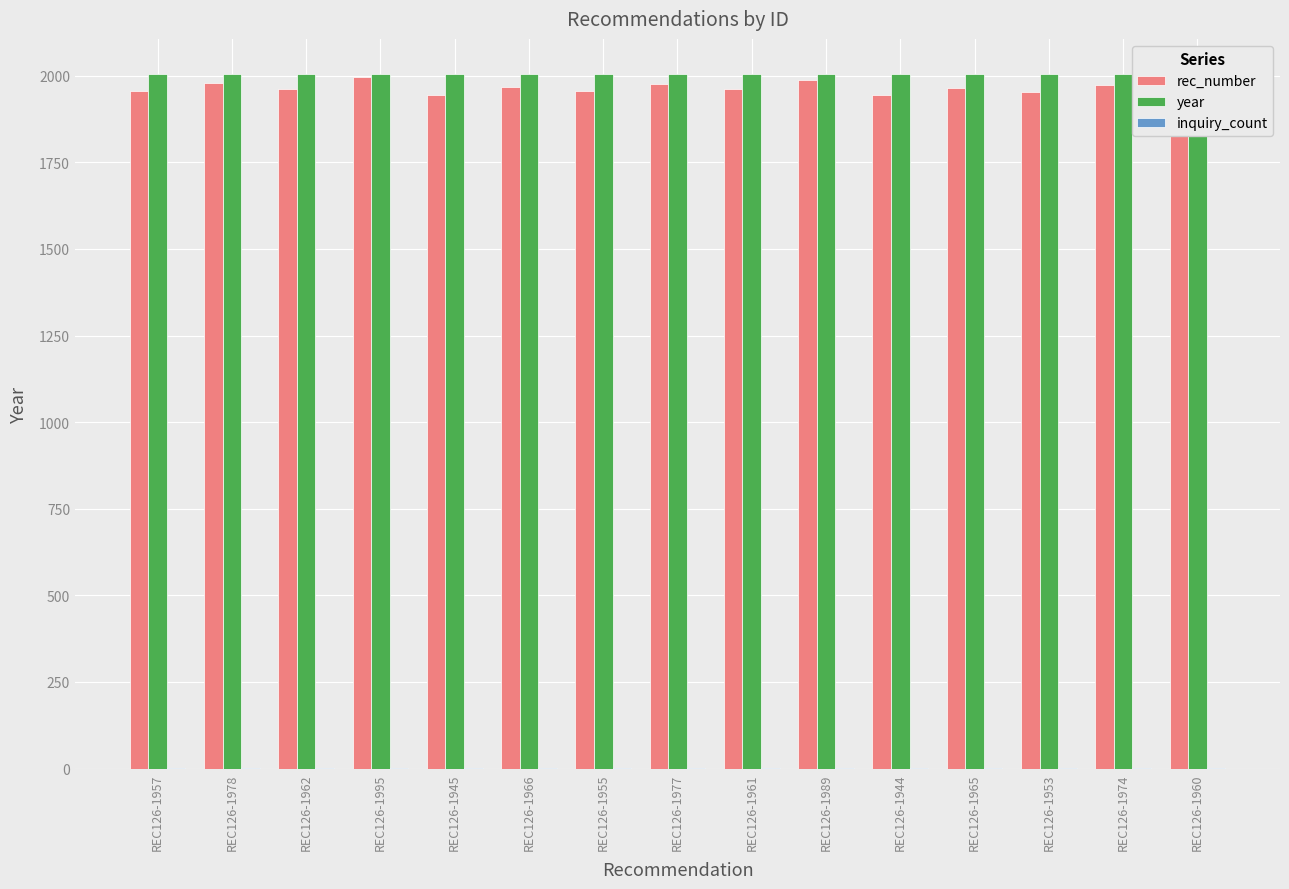

Reading left to right, extract all data points from this chart.

rec_number: REC126-1957=1957	REC126-1978=1978	REC126-1962=1962	REC126-1995=1995	REC126-1945=1945	REC126-1966=1966	REC126-1955=1955	REC126-1977=1977	REC126-1961=1961	REC126-1989=1989	REC126-1944=1944	REC126-1965=1965	REC126-1953=1953	REC126-1974=1974	REC126-1960=1960
year: REC126-1957=2006	REC126-1978=2006	REC126-1962=2006	REC126-1995=2006	REC126-1945=2006	REC126-1966=2006	REC126-1955=2006	REC126-1977=2006	REC126-1961=2006	REC126-1989=2006	REC126-1944=2006	REC126-1965=2006	REC126-1953=2006	REC126-1974=2006	REC126-1960=2006
inquiry_count: REC126-1957=1	REC126-1978=1	REC126-1962=1	REC126-1995=1	REC126-1945=1	REC126-1966=1	REC126-1955=1	REC126-1977=1	REC126-1961=1	REC126-1989=1	REC126-1944=1	REC126-1965=1	REC126-1953=1	REC126-1974=1	REC126-1960=1